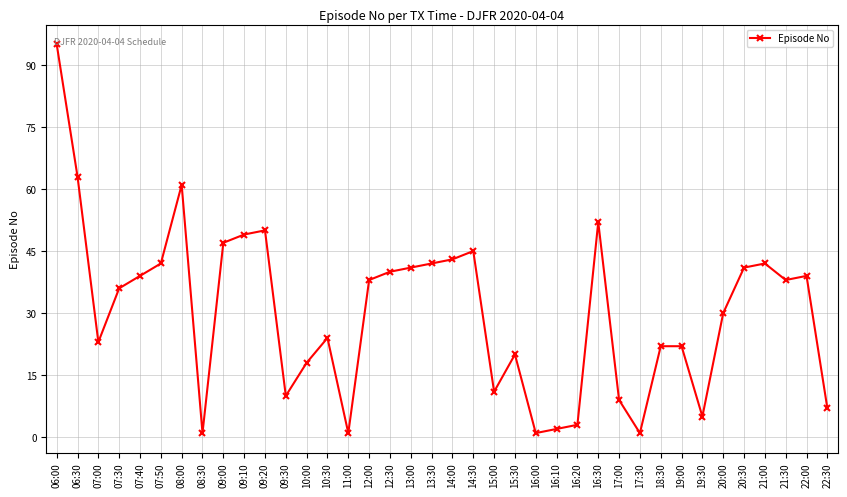

How many series are shown in this chart?

1